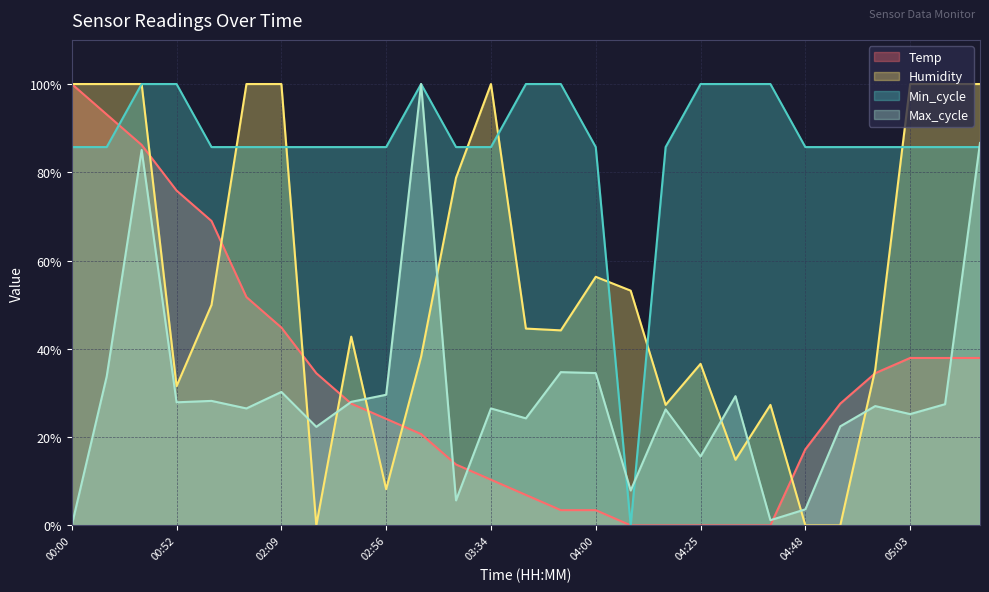

At which label does Max_cycle reach its peak?

03:07